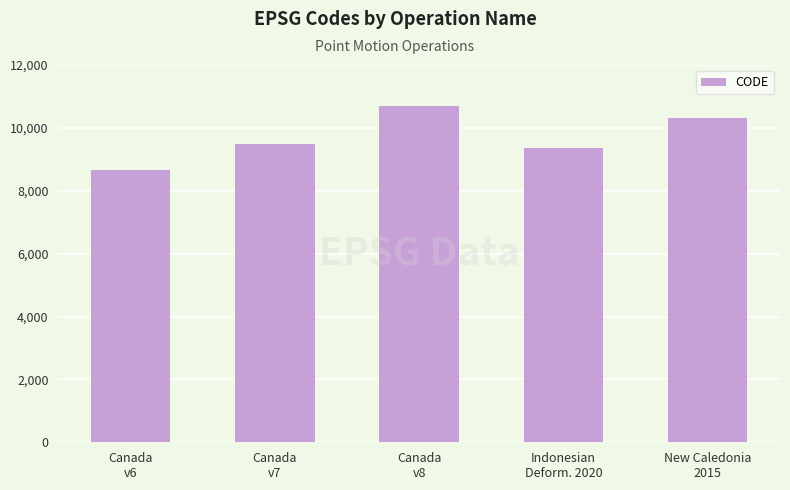

Approximately how many times larger is the value at New Caledonia
2015 compared to Canada
v8?

1.0